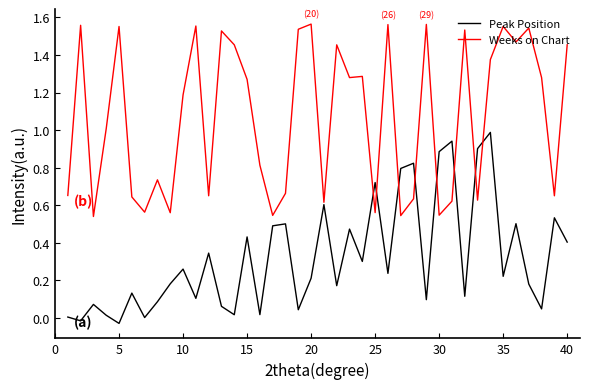

Rank the series by their maximum value, from lowest to highest.

Peak Position, Weeks on Chart